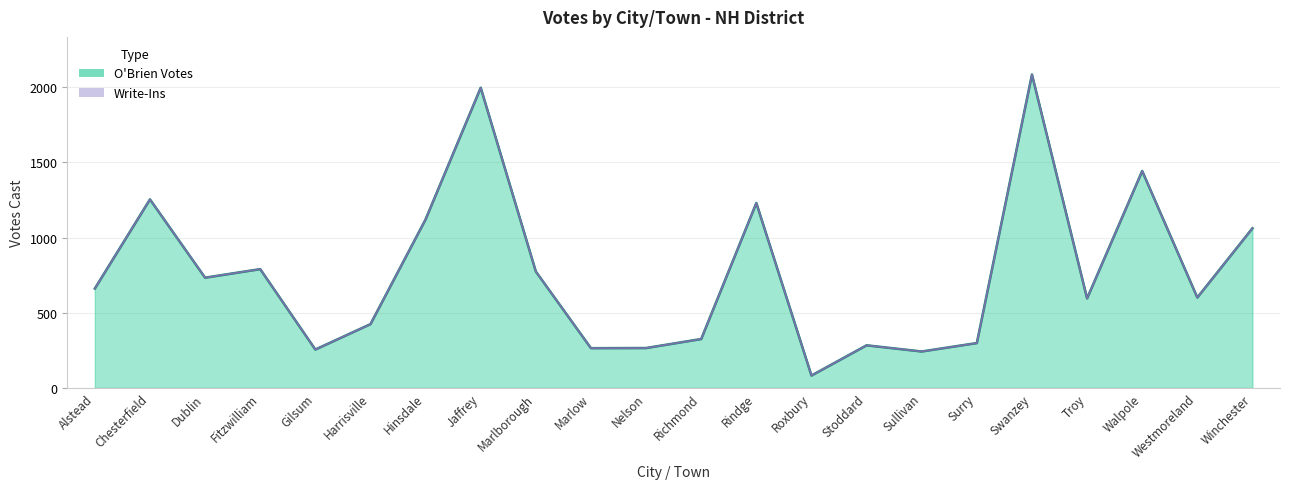

Where does the data first go above 661?

Chesterfield